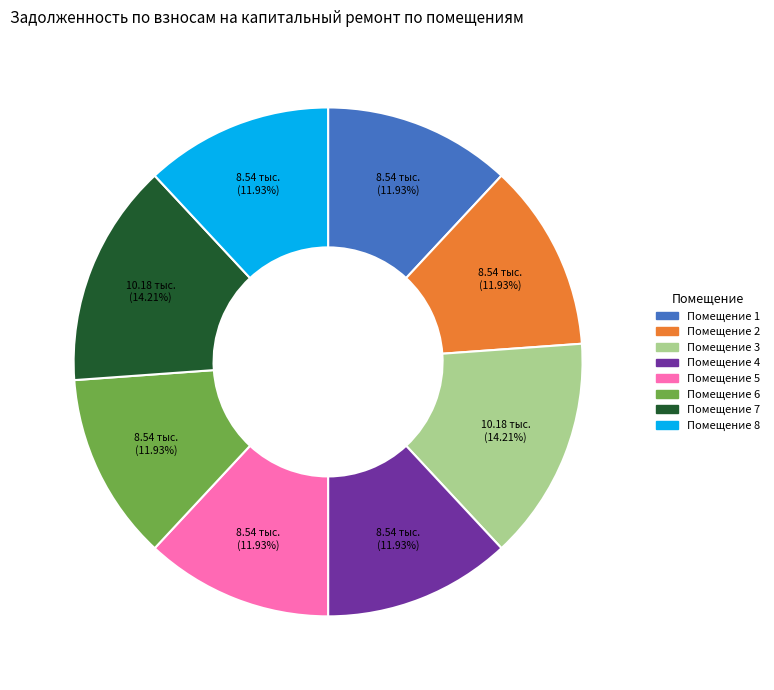

Is there a majority slice in this chart?

No